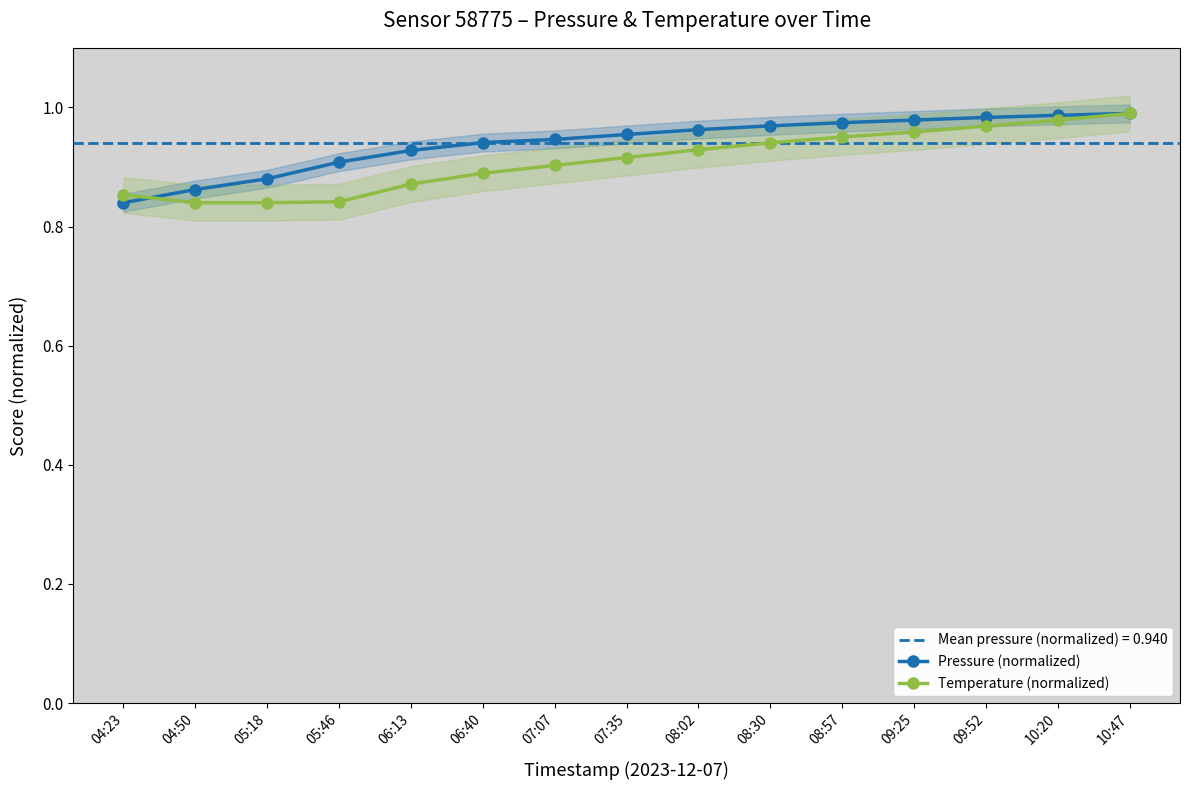

What is the difference between the second highest and second lowest values in the Pressure (normalized) series?

0.1